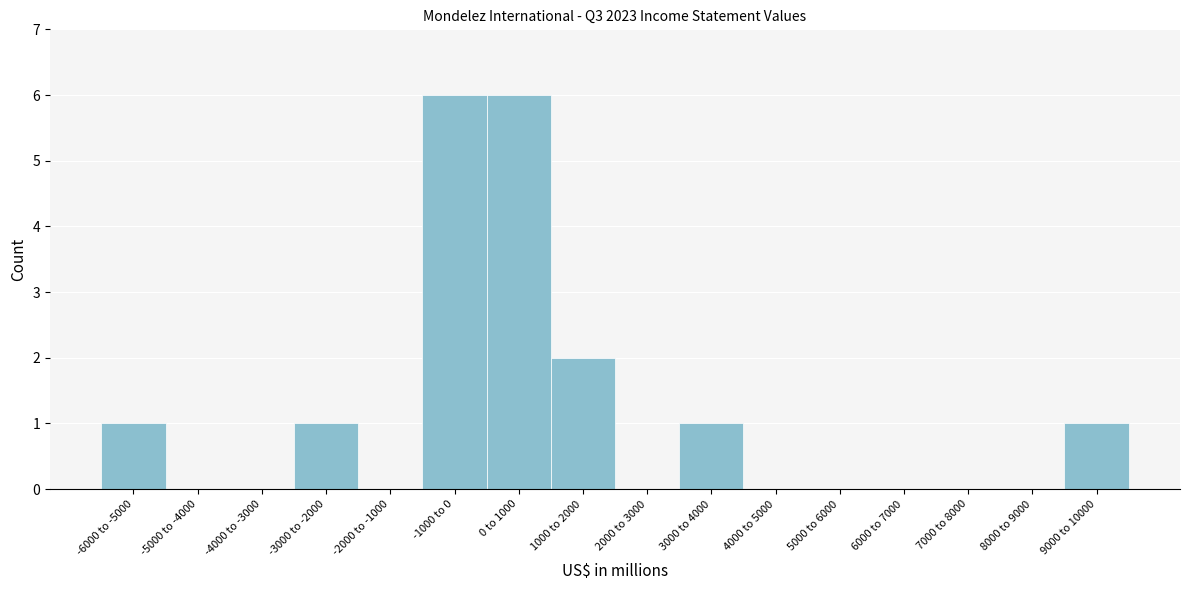

Reading left to right, extract all data points from this chart.

-6000 to -5000=1	-5000 to -4000=0	-4000 to -3000=0	-3000 to -2000=1	-2000 to -1000=0	-1000 to 0=6	0 to 1000=6	1000 to 2000=2	2000 to 3000=0	3000 to 4000=1	4000 to 5000=0	5000 to 6000=0	6000 to 7000=0	7000 to 8000=0	8000 to 9000=0	9000 to 10000=1